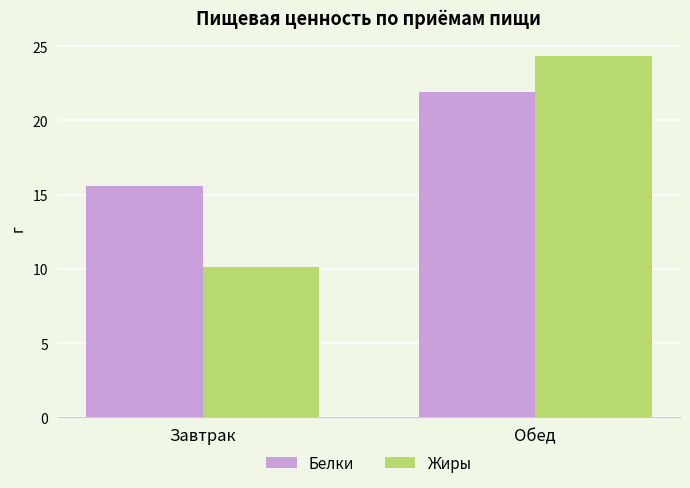

What is the sum of all Жиры values?

34.5